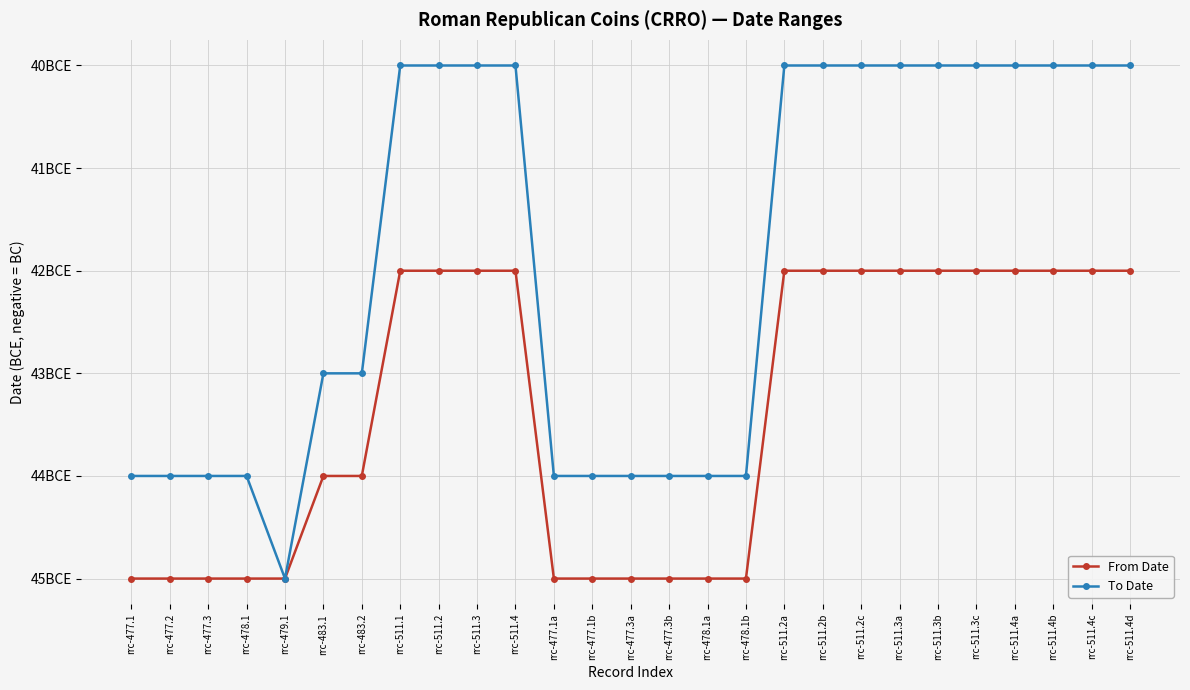

Which category has the highest value in the From Date series?

rrc-511.1